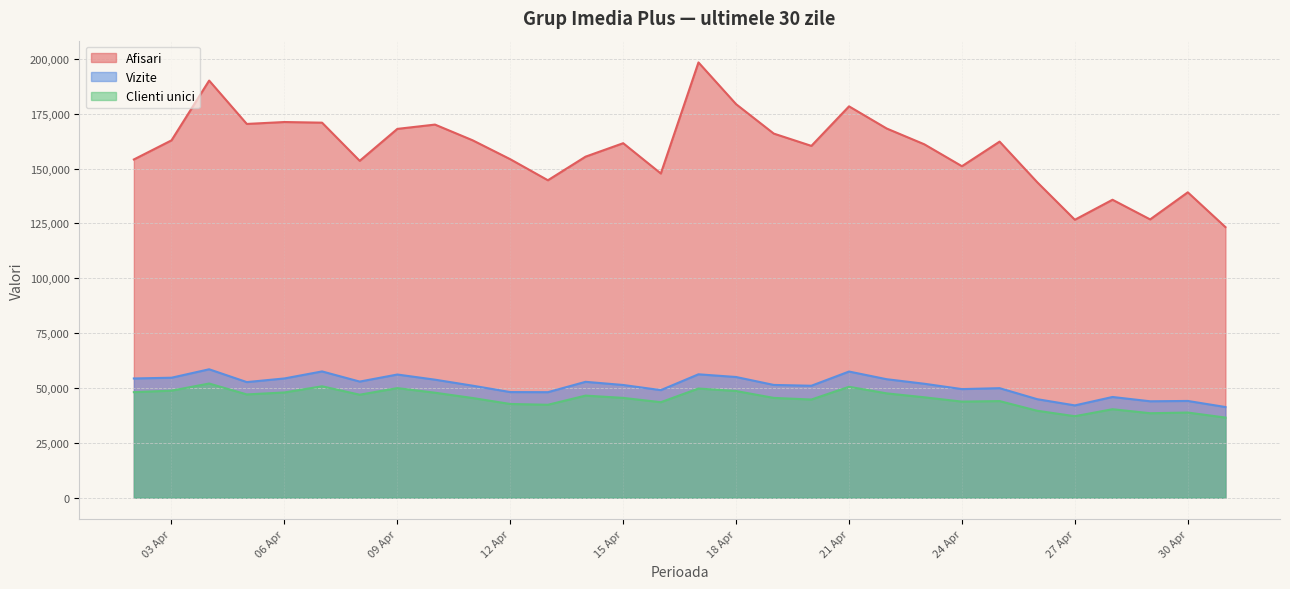

At which label does Vizite reach its minimum?

2024.5.1